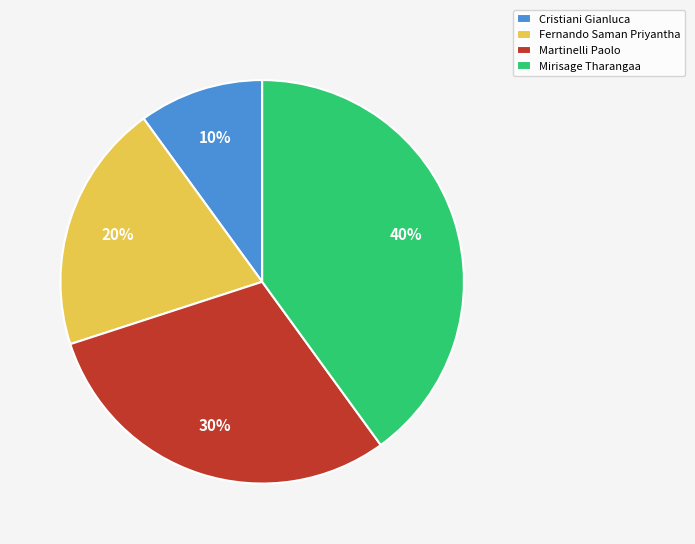

What is the largest slice in the pie chart?

Mirisage Tharangaa